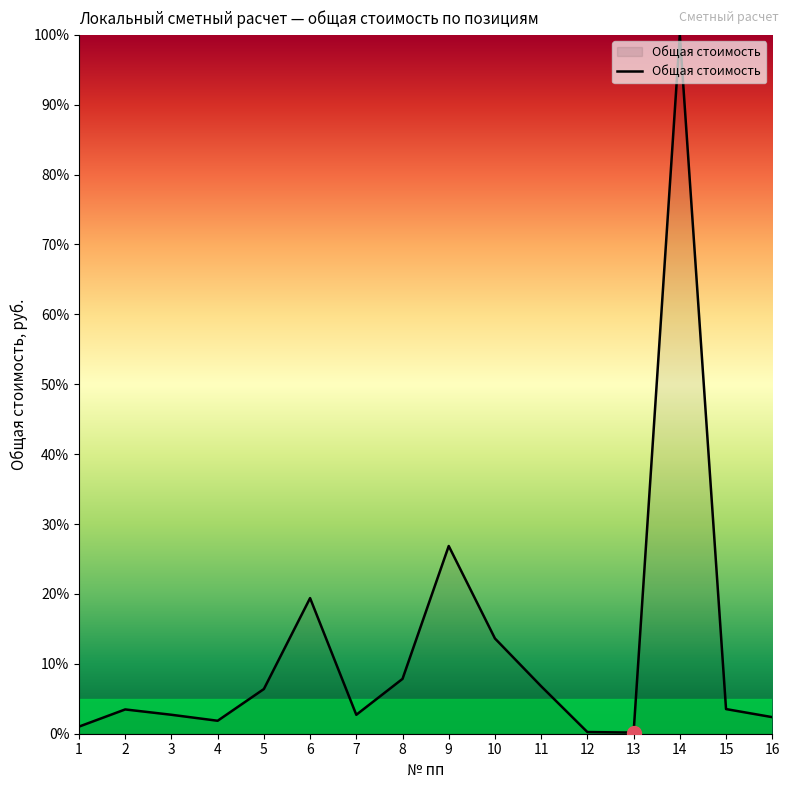

True or false: the data shows 13.6 at 10.

True